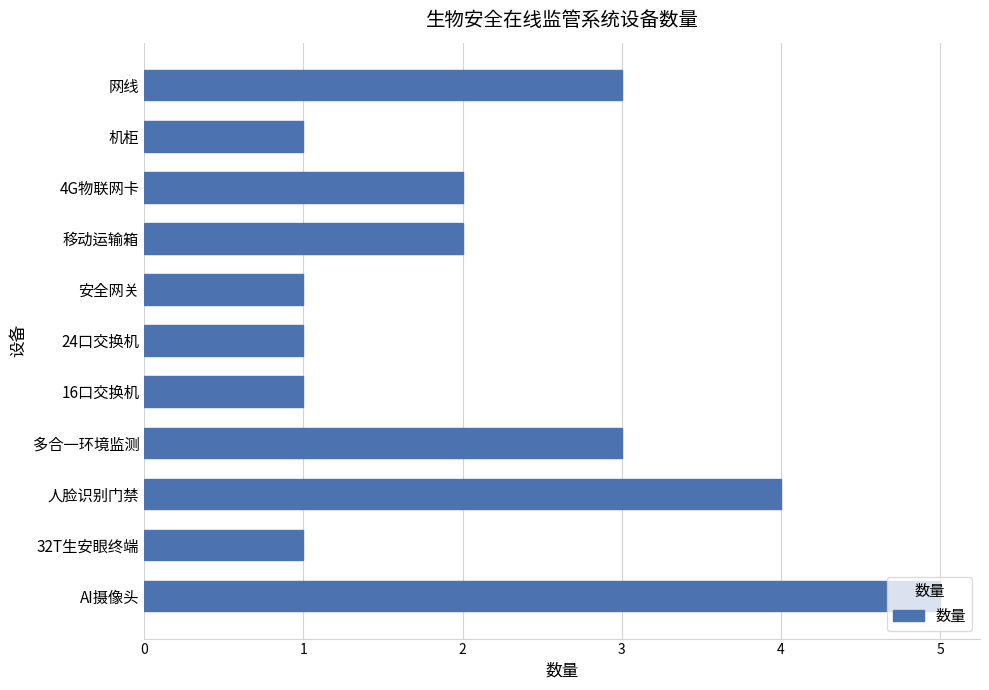

What is the maximum value shown in the chart?

5